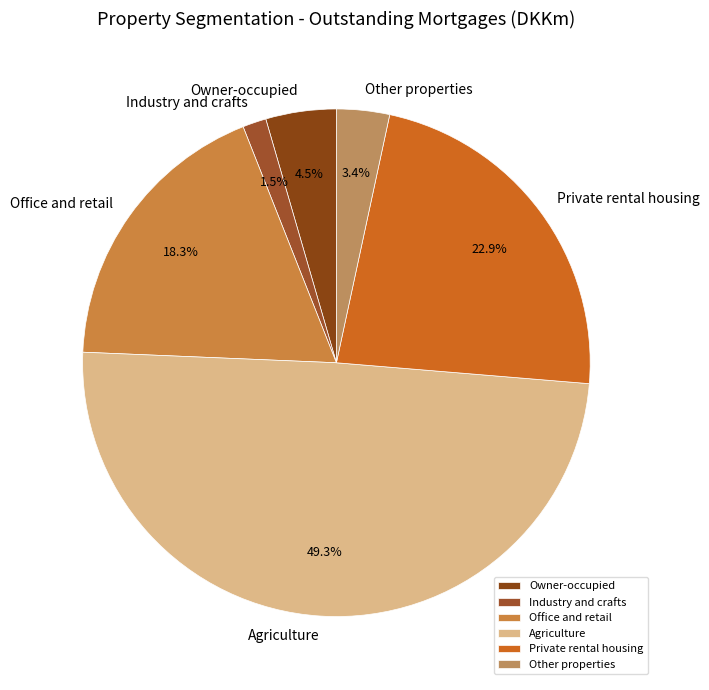

Count the number of slices in the pie.

6